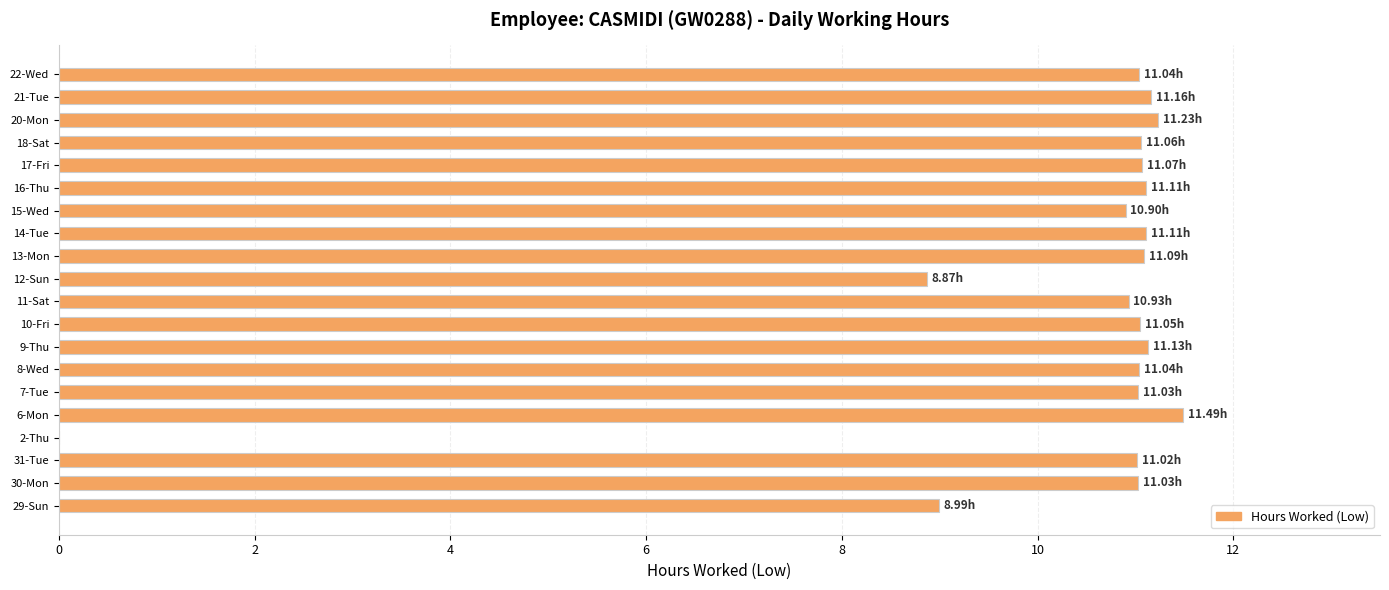

What is the sum of the values at 14-Tue and 6-Mon?

22.6